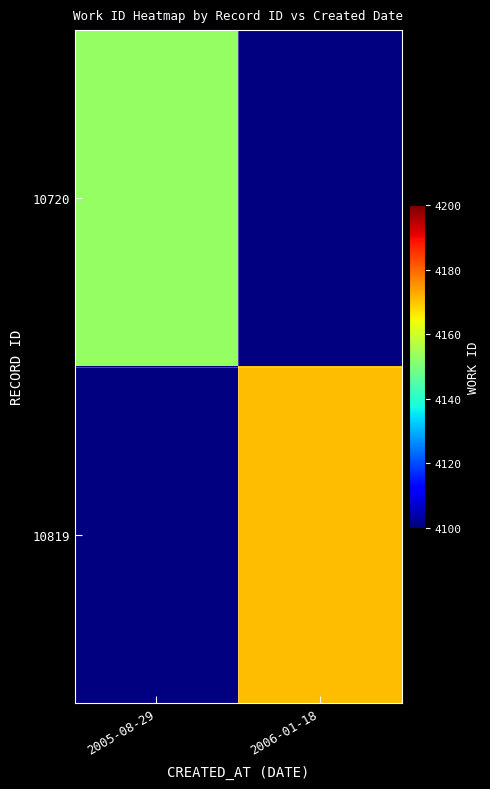

Where is 10720 nearest to the value 4153?

2005-08-29